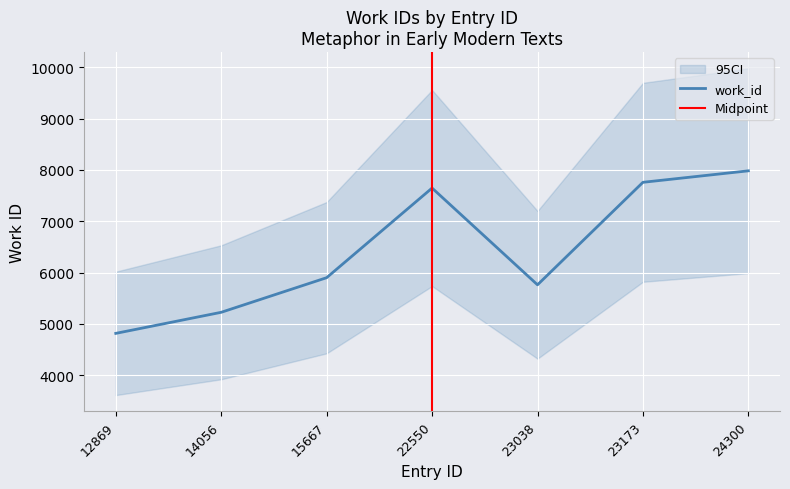

Which label corresponds to the smallest value in the chart?

12869